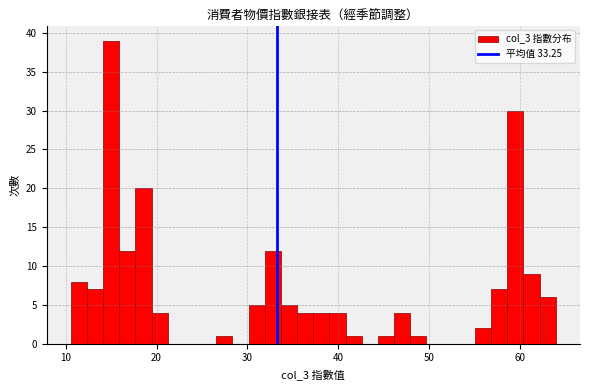

Read against the x-axis, roughly where is the centre of the tallest bar?

15